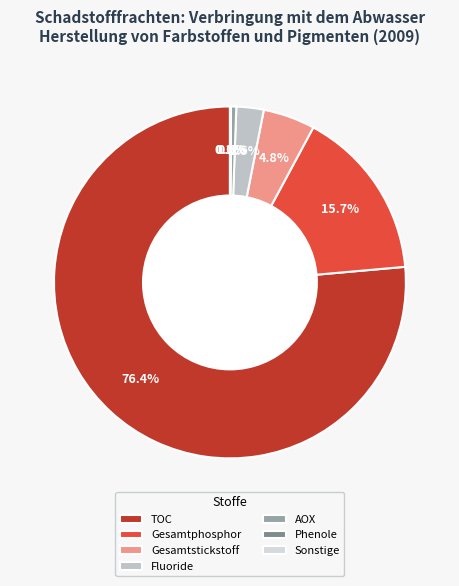

What is the majority slice?

TOC